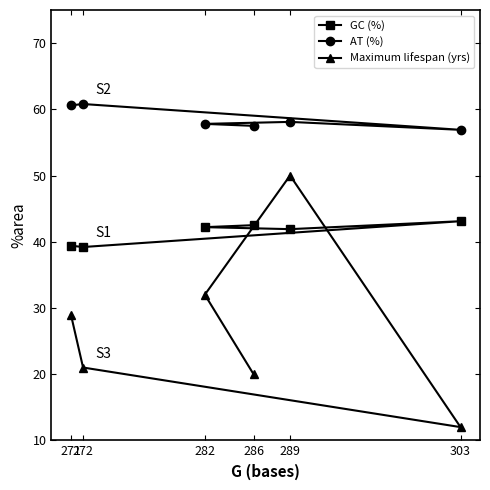

Which series has the largest range (max minus min)?

Maximum lifespan (yrs)